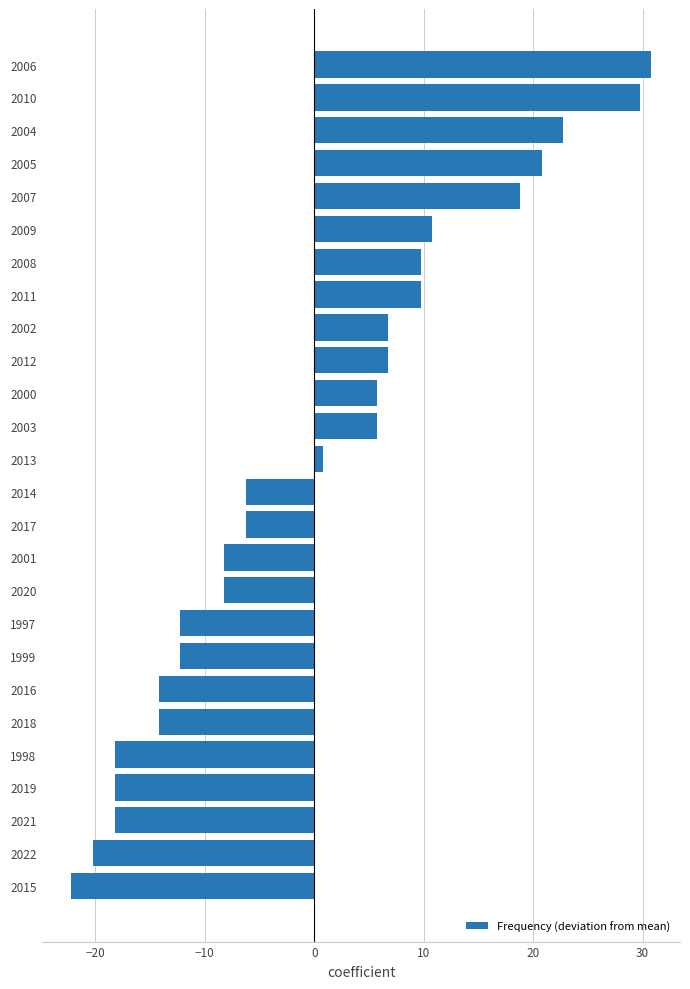

Read the value at 2020.

-8.2